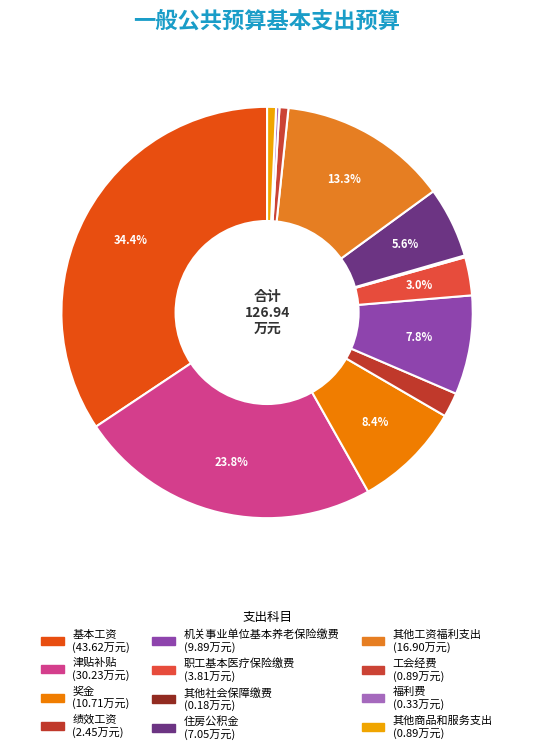

To the nearest percent, what percentage of the pie is 工会经费?

1%